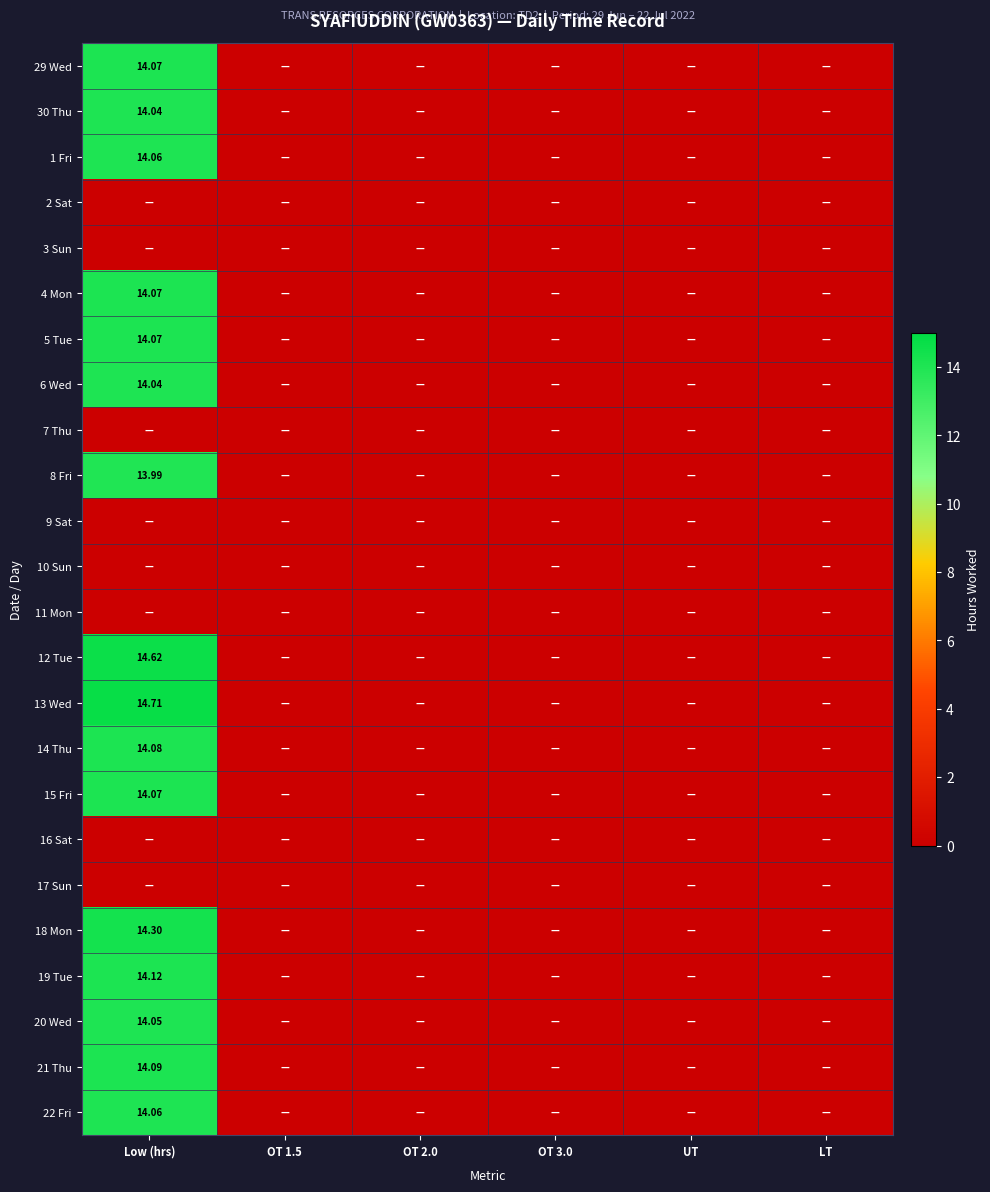

The value of 14 Thu at Low (hrs) is 7.3. True or false?

False